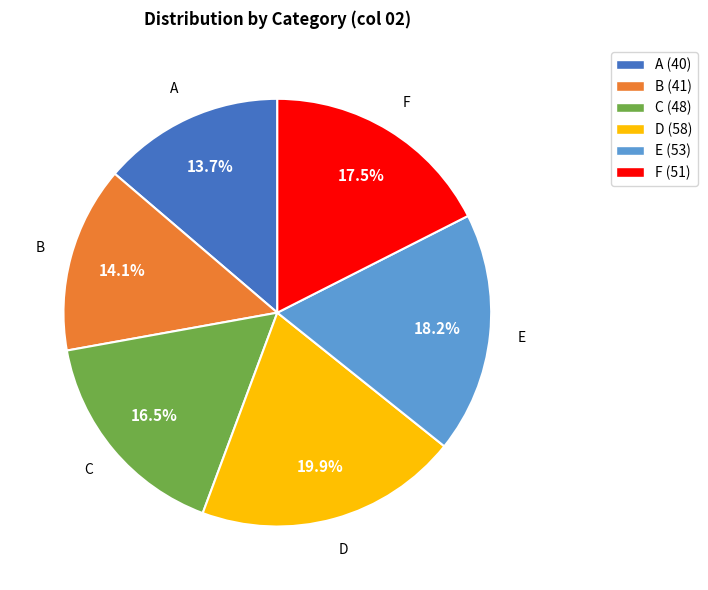

Does E account for over 50% of the chart?

No